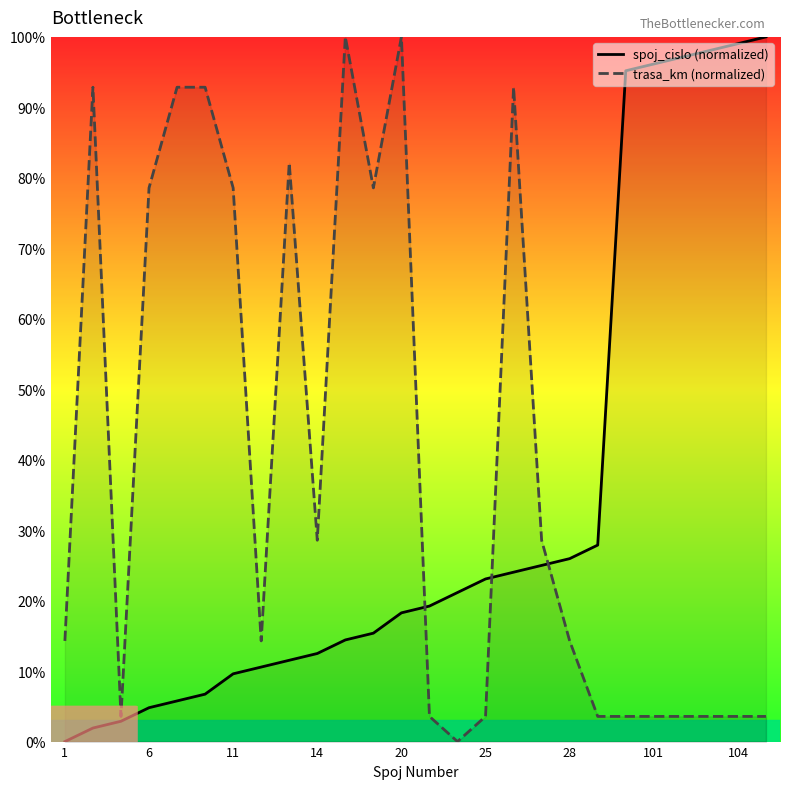

List the series in order of their overall mean, lowest first.

spoj_cislo (normalized), trasa_km (normalized)